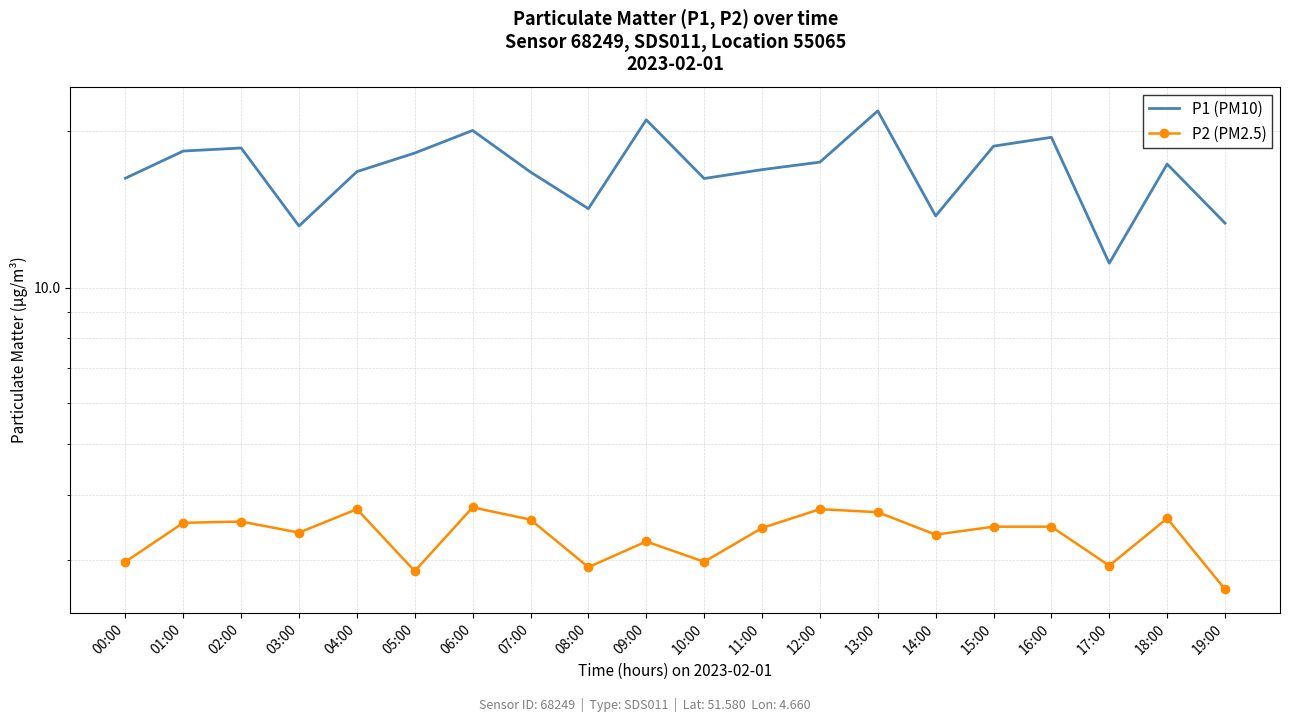

How many data points in P2 (PM2.5) are less than 3?

6